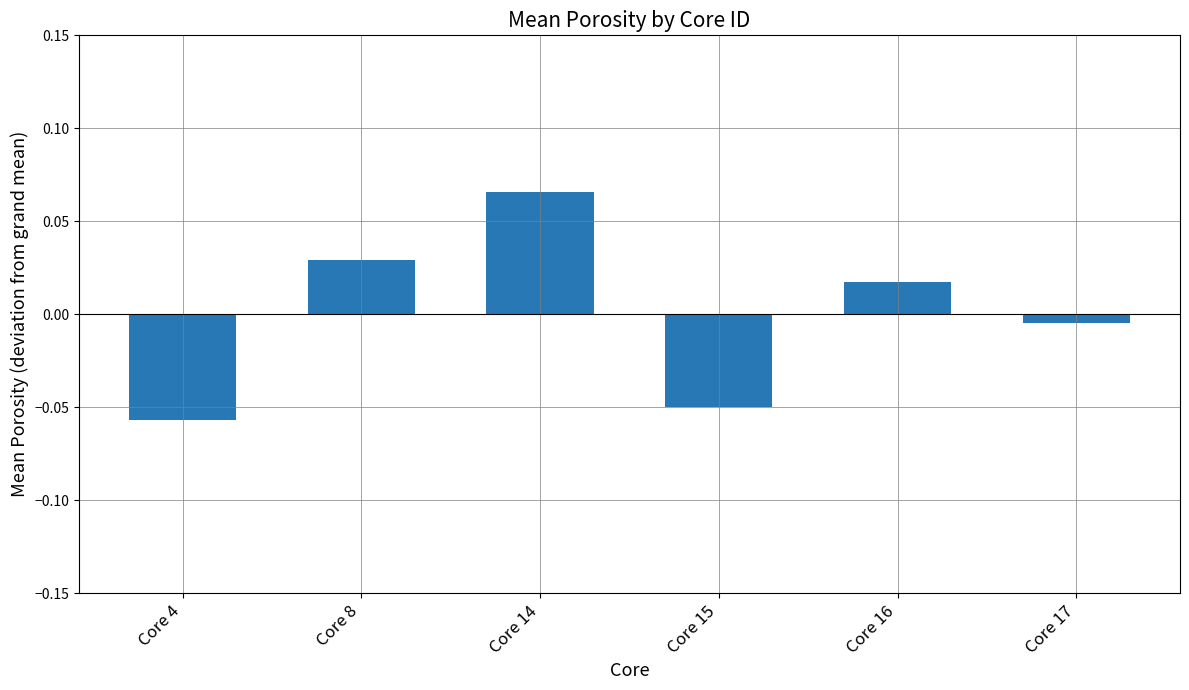

Which category has the lowest value across all series?

Core 4